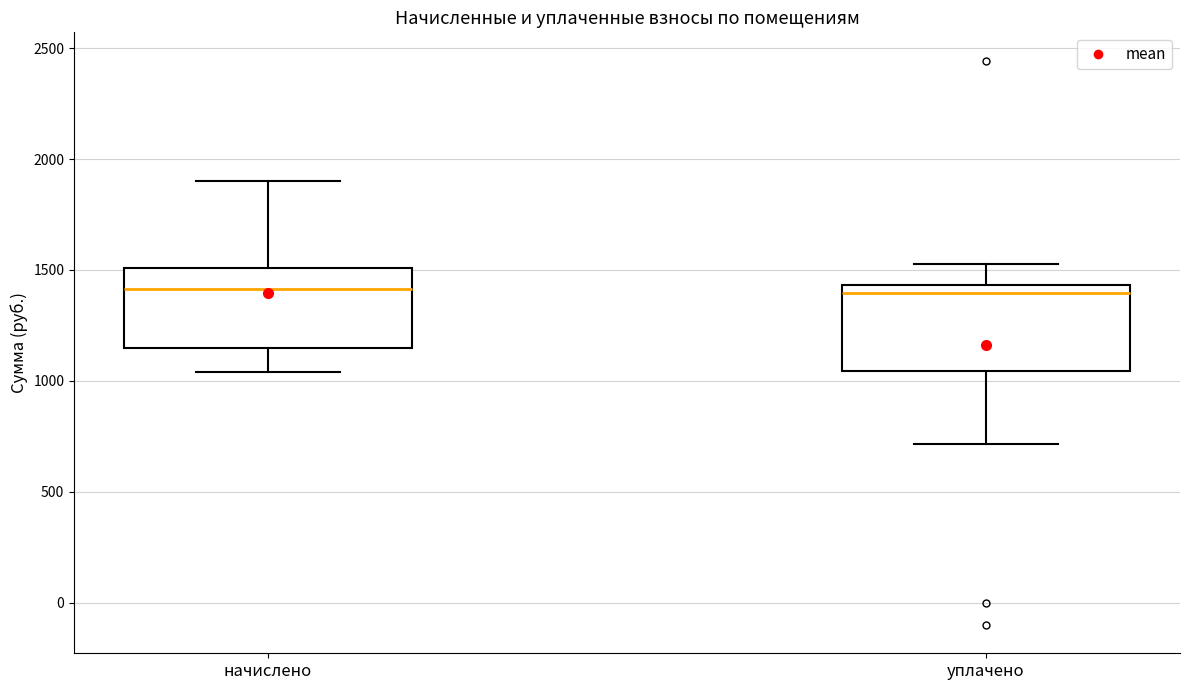

Where does the median line of the box for начислено sit on the y-axis? The values are not printed on the chart, so give them approximately, as read against the axis.

1400